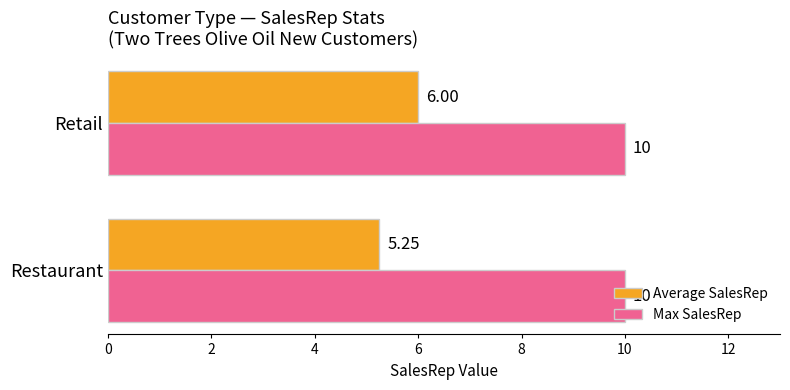

Rank the series by their maximum value, from lowest to highest.

Average SalesRep, Max SalesRep